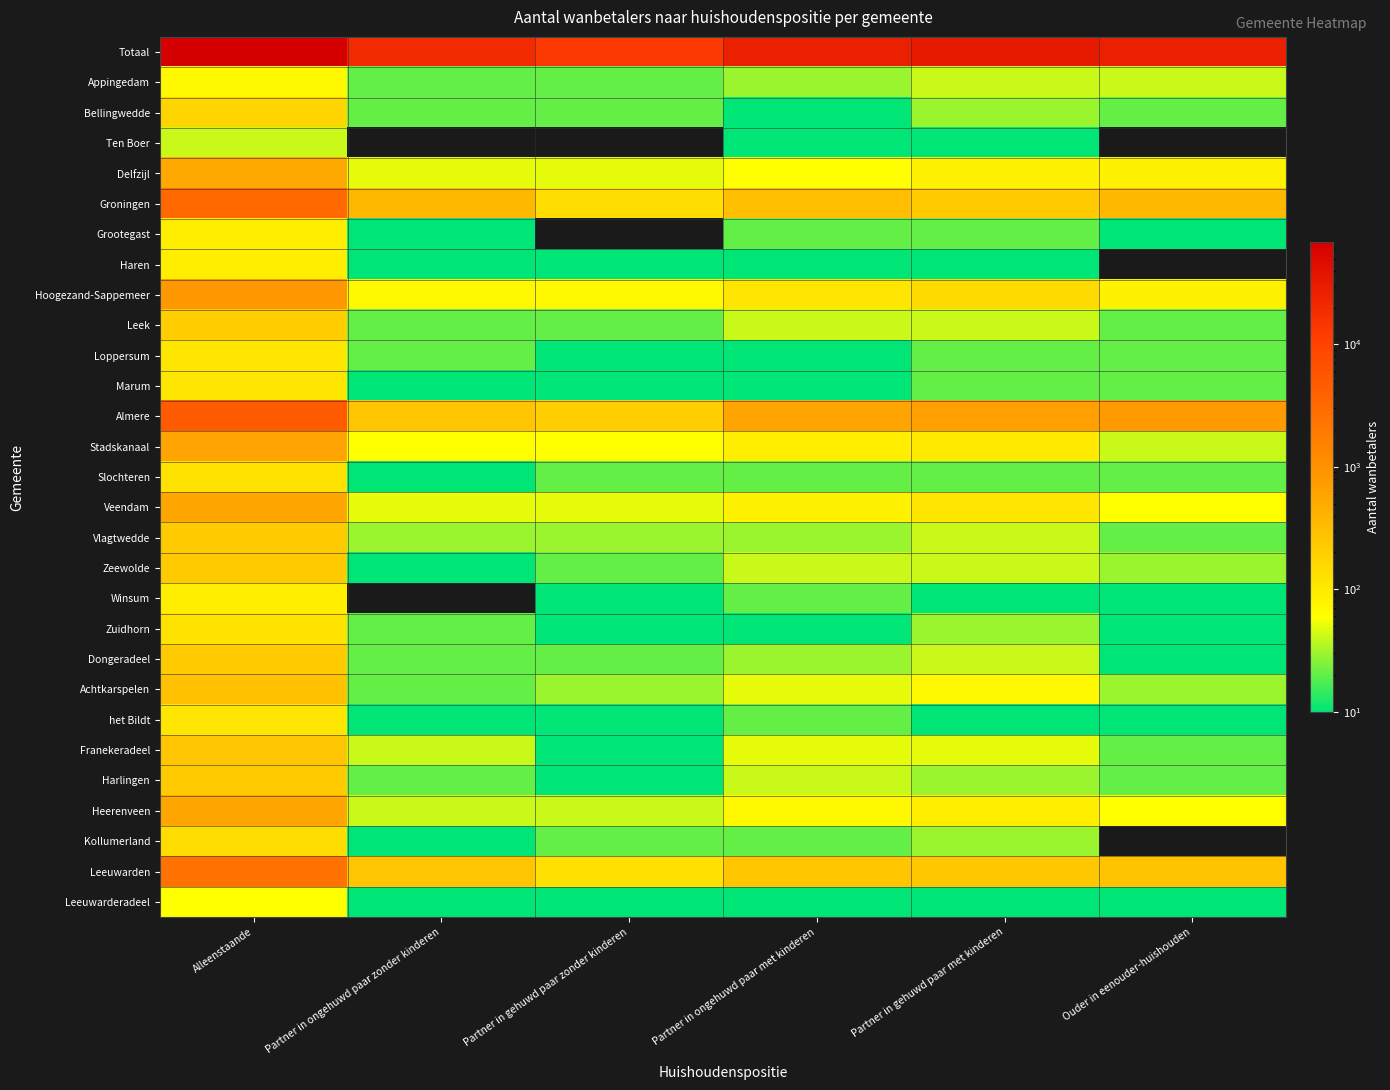

List the series in order of their peak value, highest first.

Totaal, Almere, Groningen, Leeuwarden, Hoogezand-Sappemeer, Stadskanaal, Veendam, Heerenveen, Delfzijl, Achtkarspelen, Franekeradeel, Vlagtwedde, Zeewolde, Dongeradeel, Harlingen, Leek, Bellingwedde, Kollumerland, Slochteren, Zuidhorn, Loppersum, Marum, het Bildt, Grootegast, Haren, Winsum, Appingedam, Leeuwarderadeel, Ten Boer